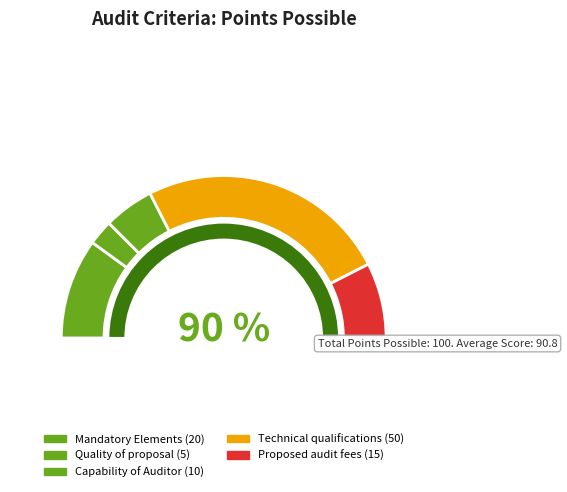

What is the smallest slice in the pie chart?

Quality of proposal